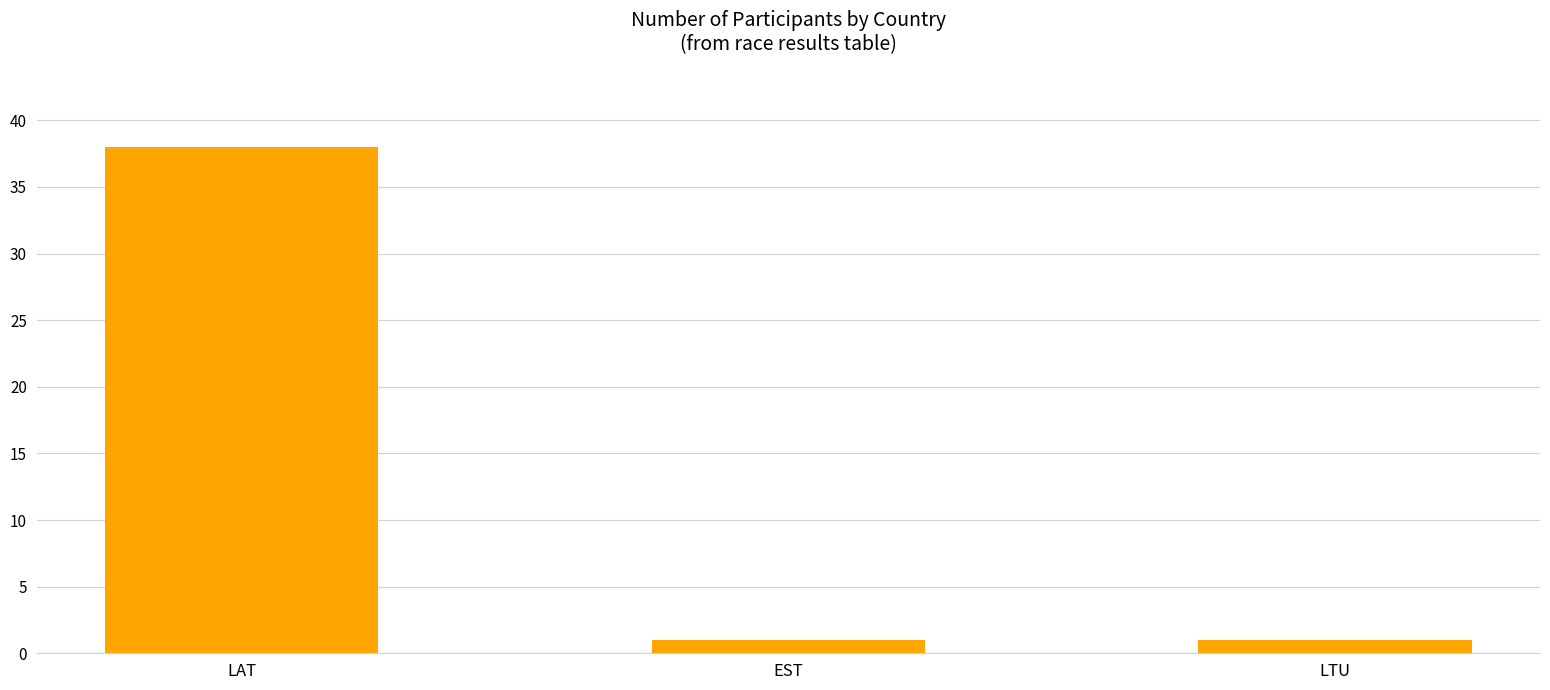

Approximately how many times larger is the value at LAT compared to EST?

38.0